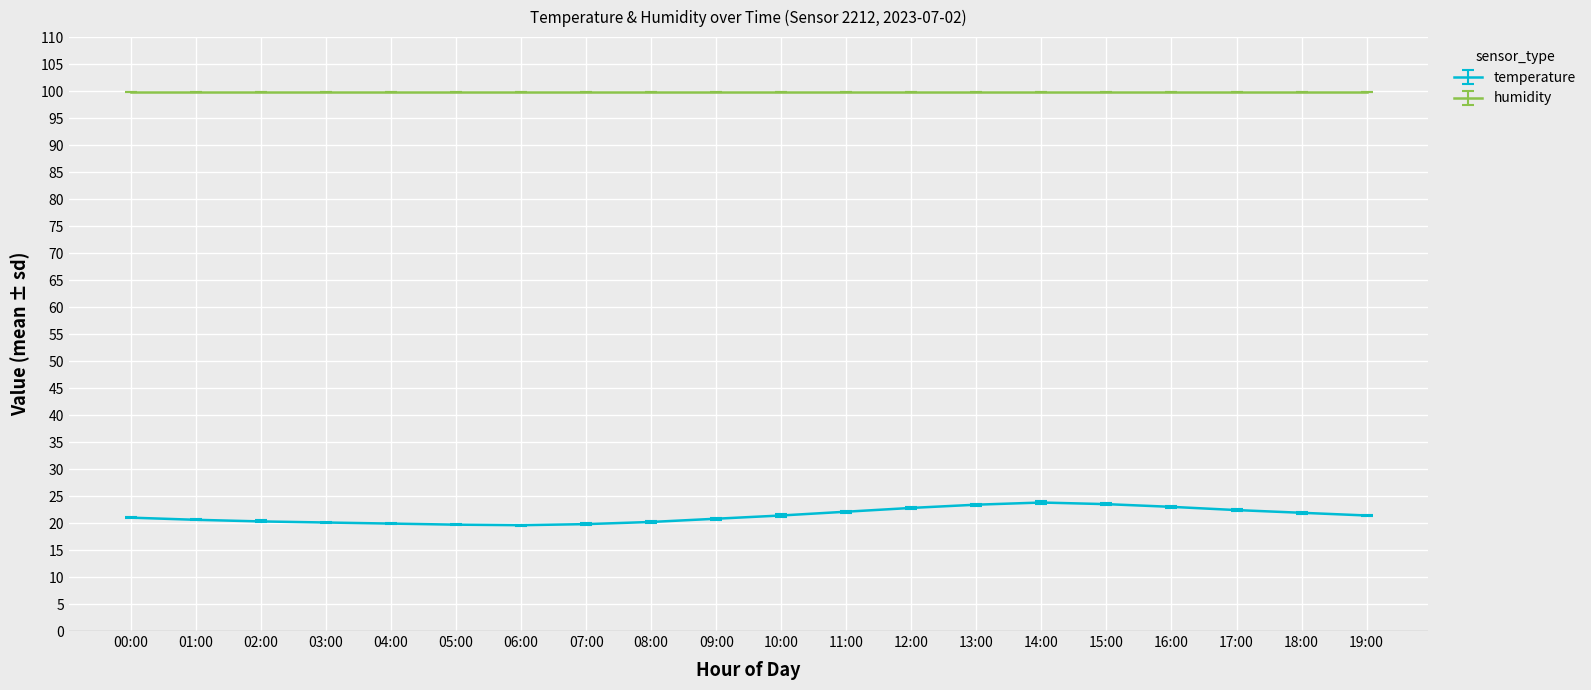

What is the difference between the highest and lowest values at 07:00?

80.1